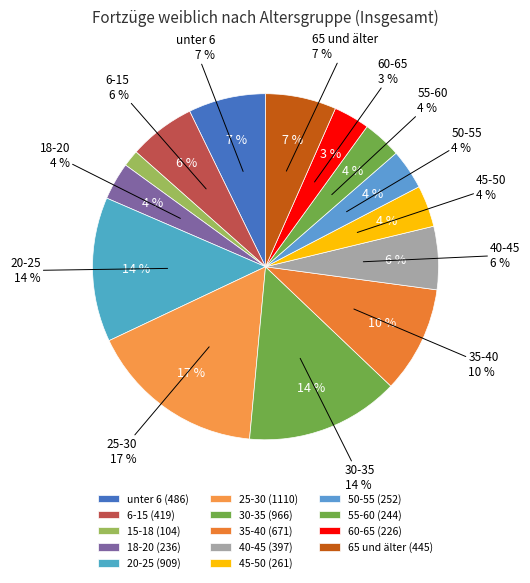

Count the number of slices in the pie.

14